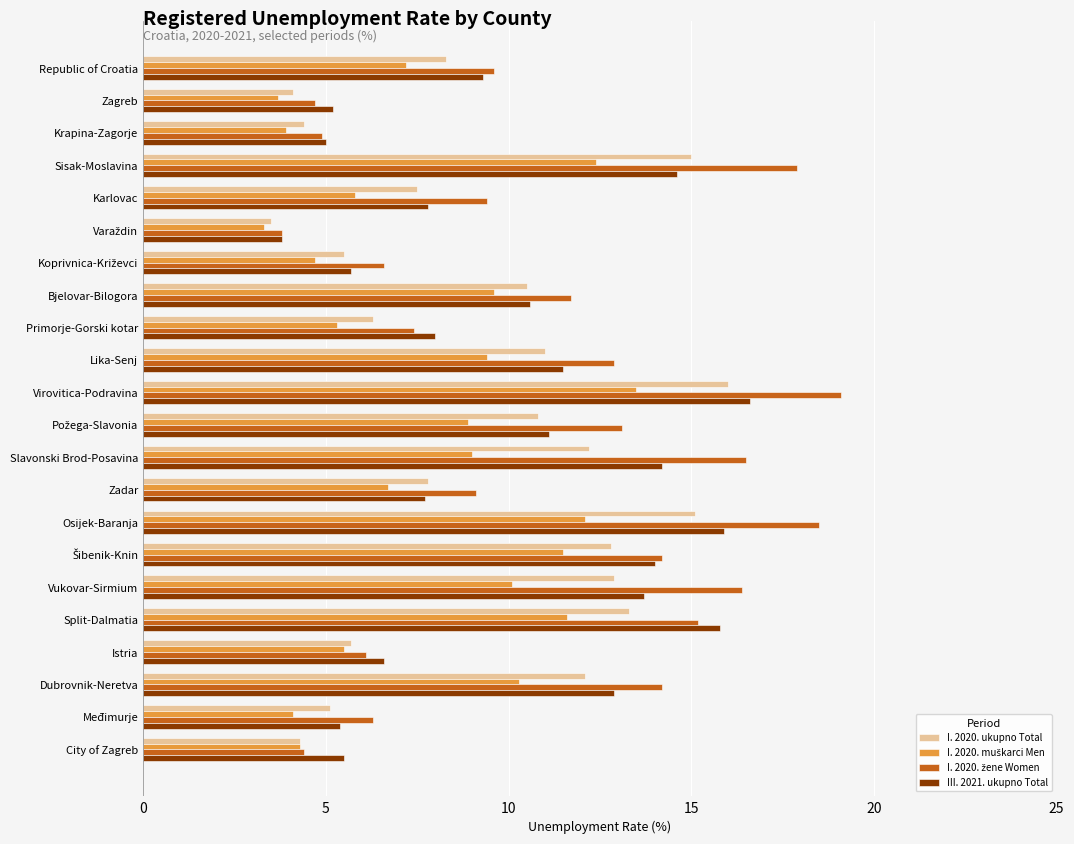

At which label does I. 2020. ukupno Total reach its peak?

Virovitica-Podravina